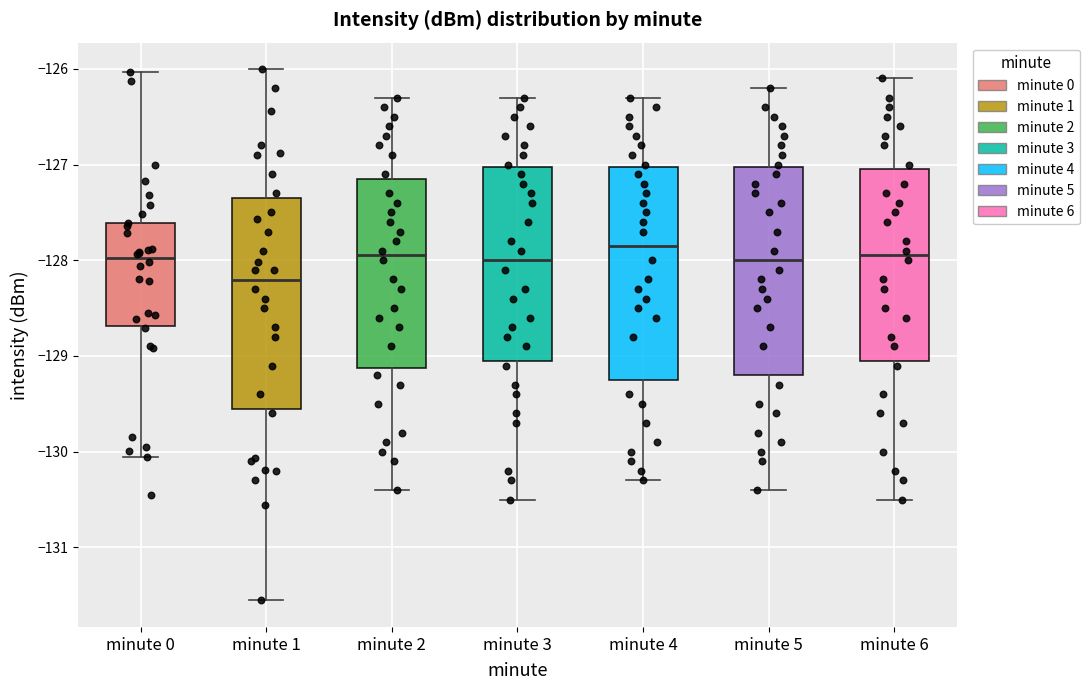

Reading left to right, read every box against the y-axis: the position of its median line, the range the box covers, and the ends of its whiskers. The values are not printed on the chart, so give them approximately, as read against the axis.

minute 0: median -128.0, box -128.7 to -127.6, whiskers -130.1 to -126.0
minute 1: median -128.2, box -129.5 to -127.3, whiskers -131.6 to -126.0
minute 2: median -127.9, box -129.1 to -127.1, whiskers -130.4 to -126.3
minute 3: median -128.0, box -129.0 to -127.0, whiskers -130.5 to -126.3
minute 4: median -127.8, box -129.2 to -127.0, whiskers -130.3 to -126.3
minute 5: median -128.0, box -129.2 to -127.0, whiskers -130.4 to -126.2
minute 6: median -127.9, box -129.0 to -127.0, whiskers -130.5 to -126.1